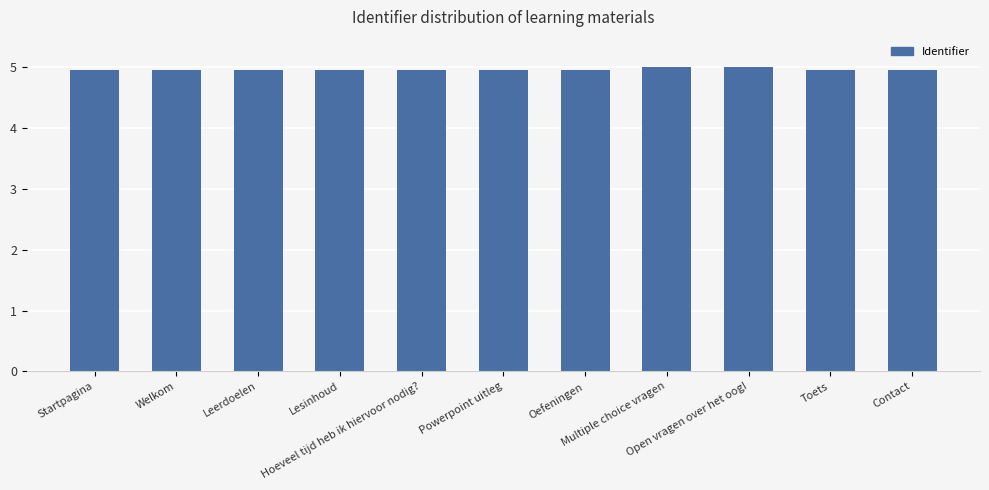

The value at Oefeningen is 2.3. True or false?

False